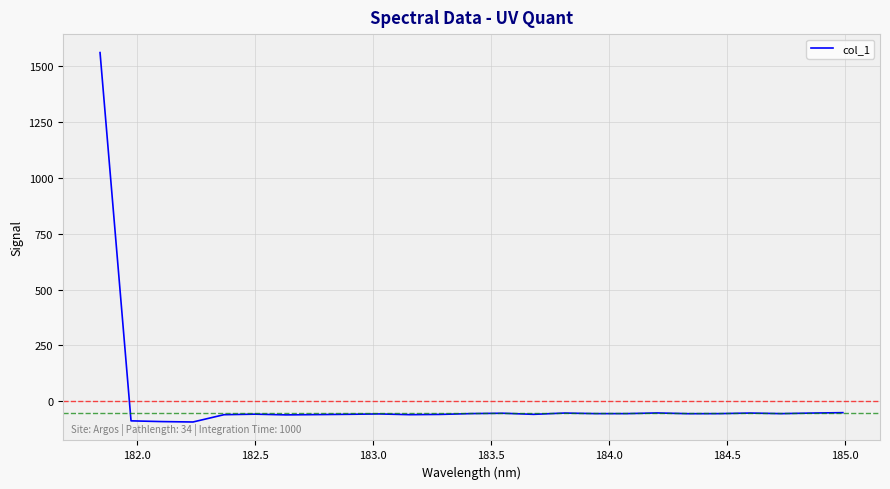

Is this an area chart (filled region under the line)?

No